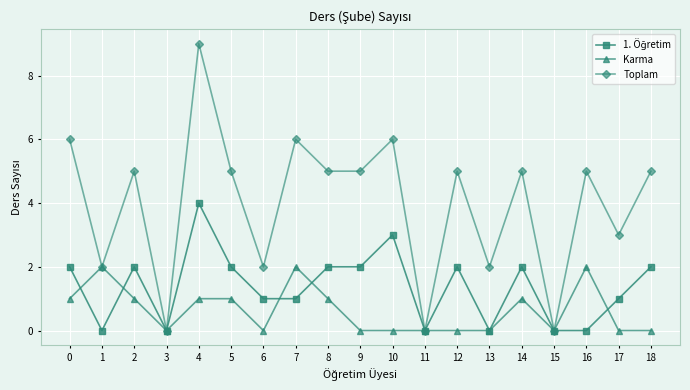

Which series has the widest spread of values?

Toplam